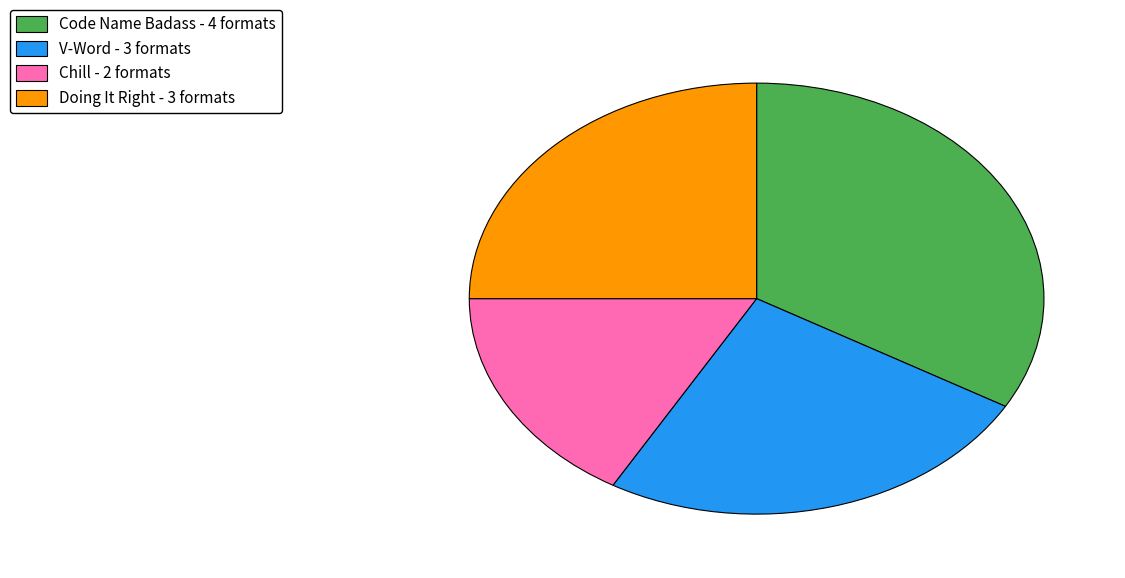

How many slices are in this pie chart?

4